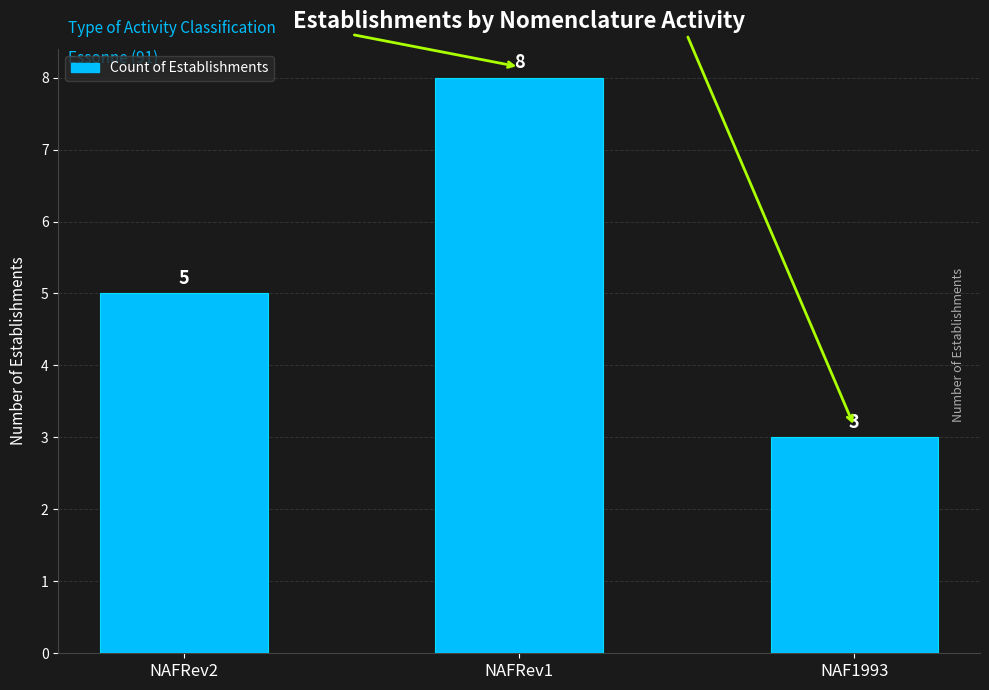

What is the label of the 3rd bar from the left?

NAF1993